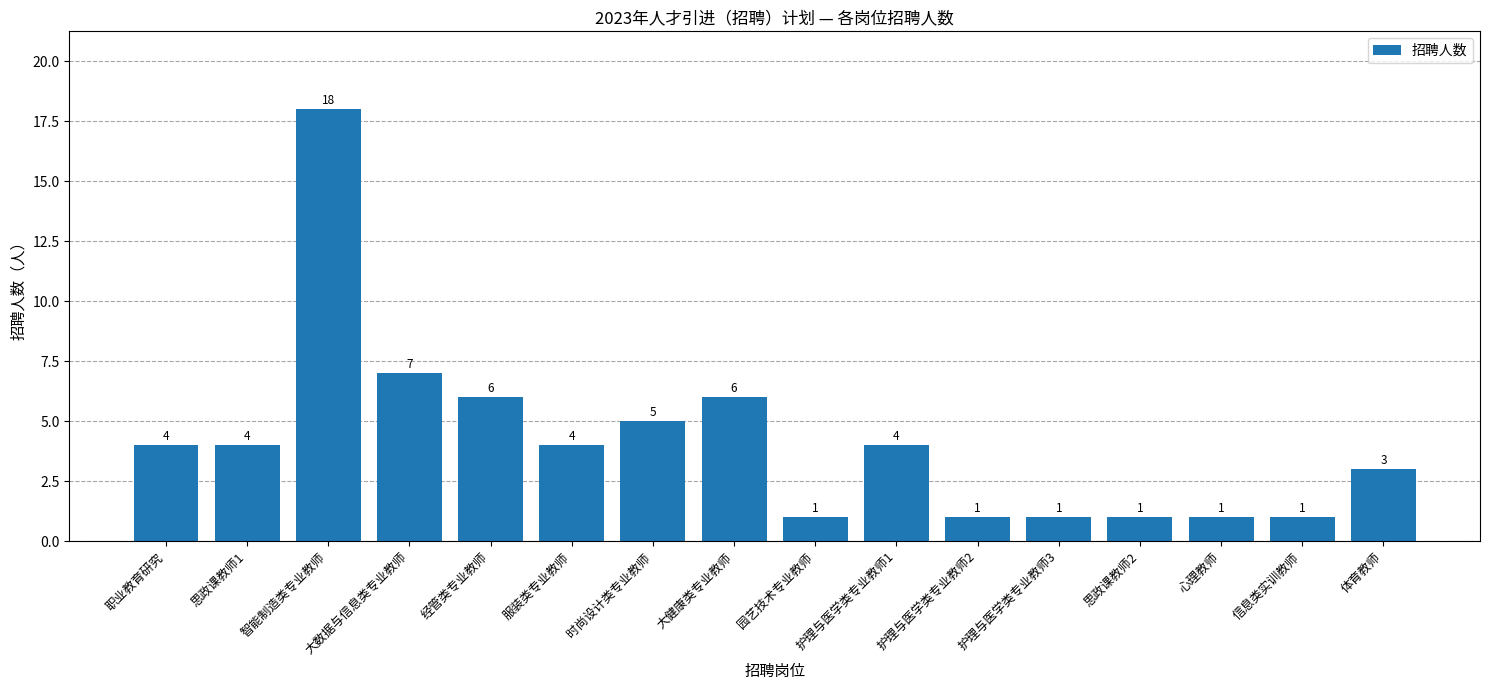

What is the average value?

4